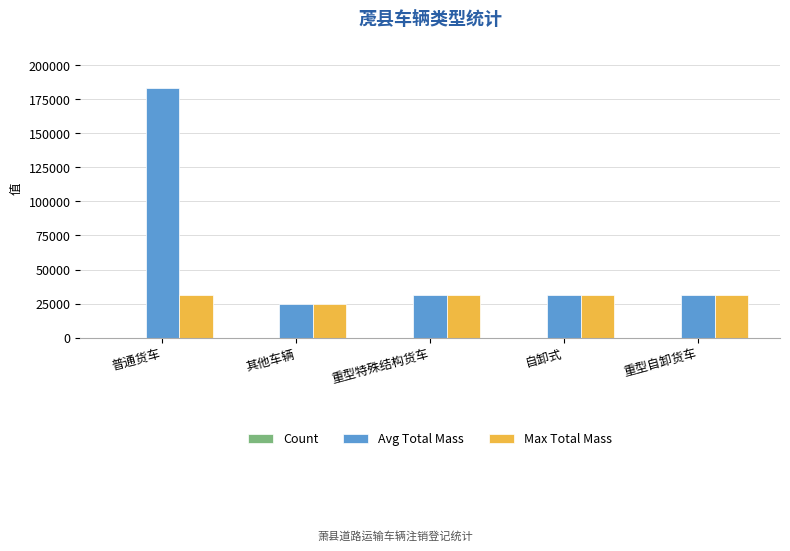

True or false: Max Total Mass has a value of 49137 at 自卸式.

False